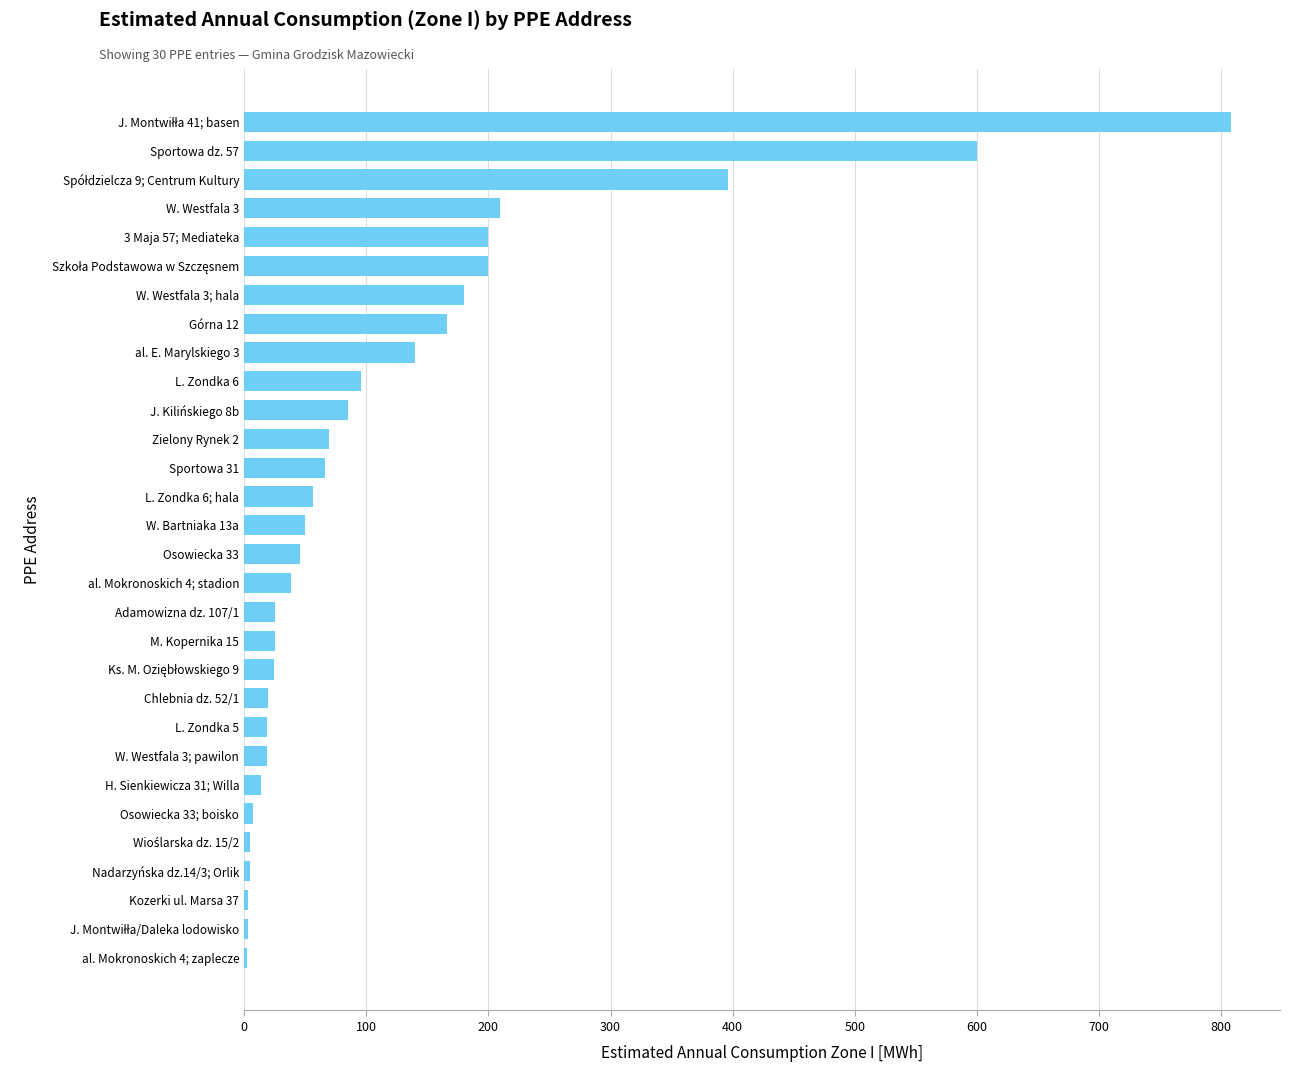

What is the sum of all values?

3577.8